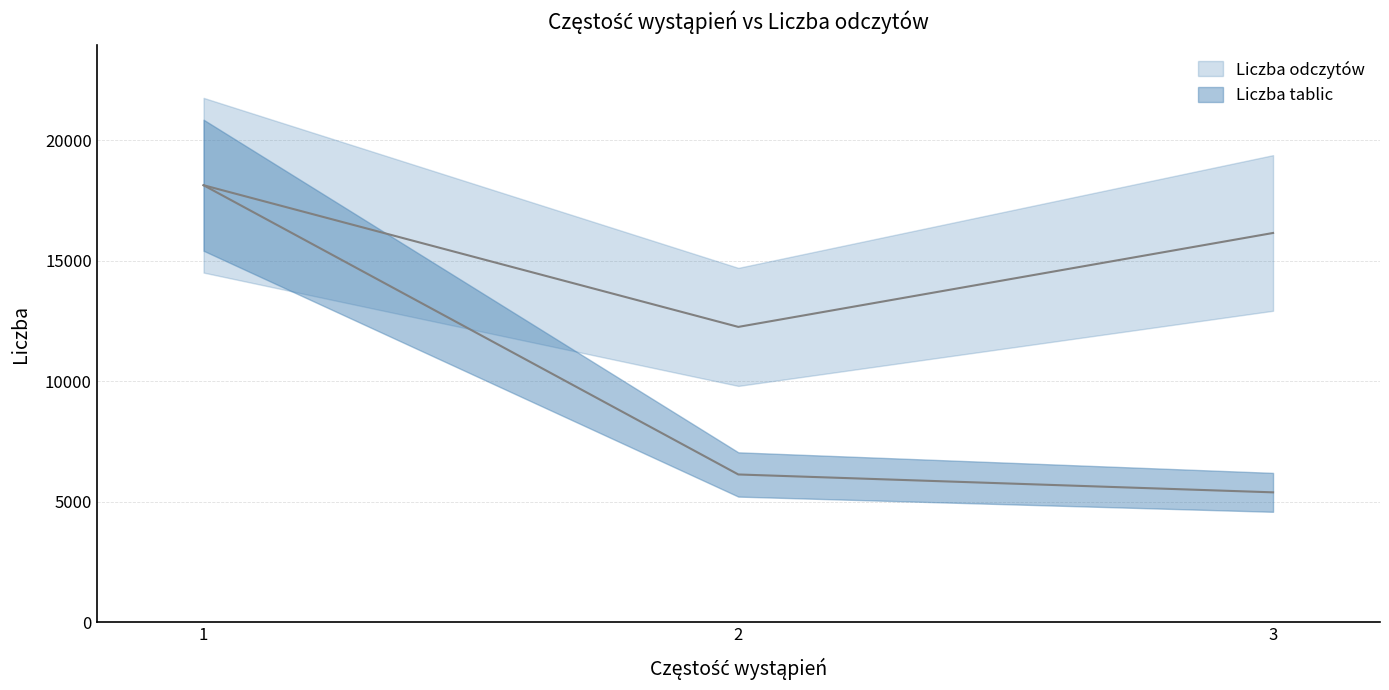

Which has a higher value, 3 or 1?

1